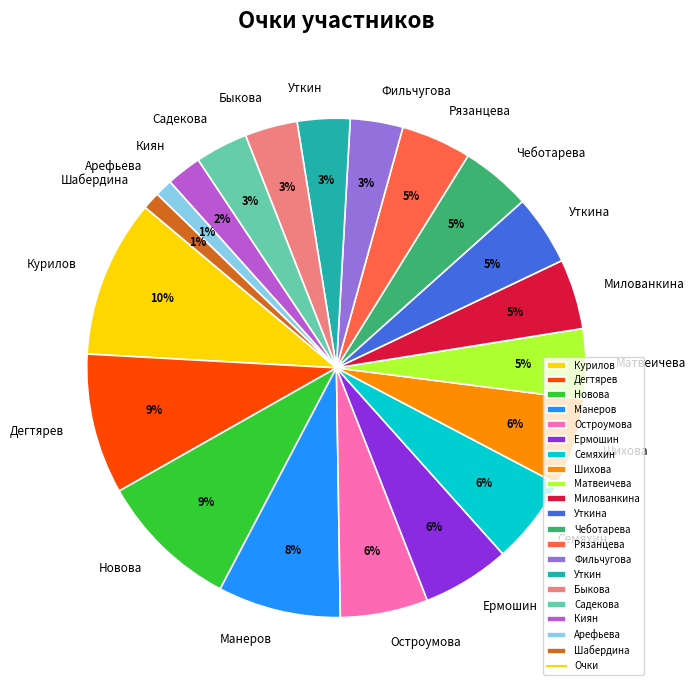

To the nearest percent, what portion does Новова represent?

9%